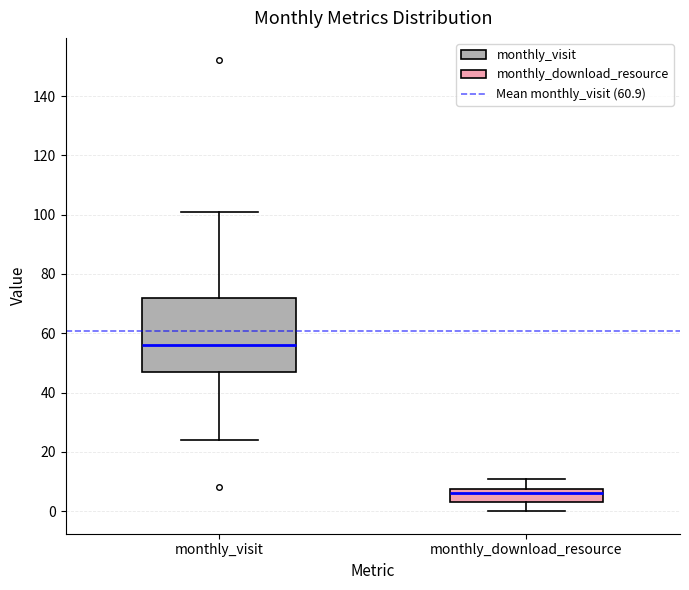

Where does the upper whisker of the box for monthly_download_resource end on the y-axis? The values are not printed on the chart, so give them approximately, as read against the axis.

12